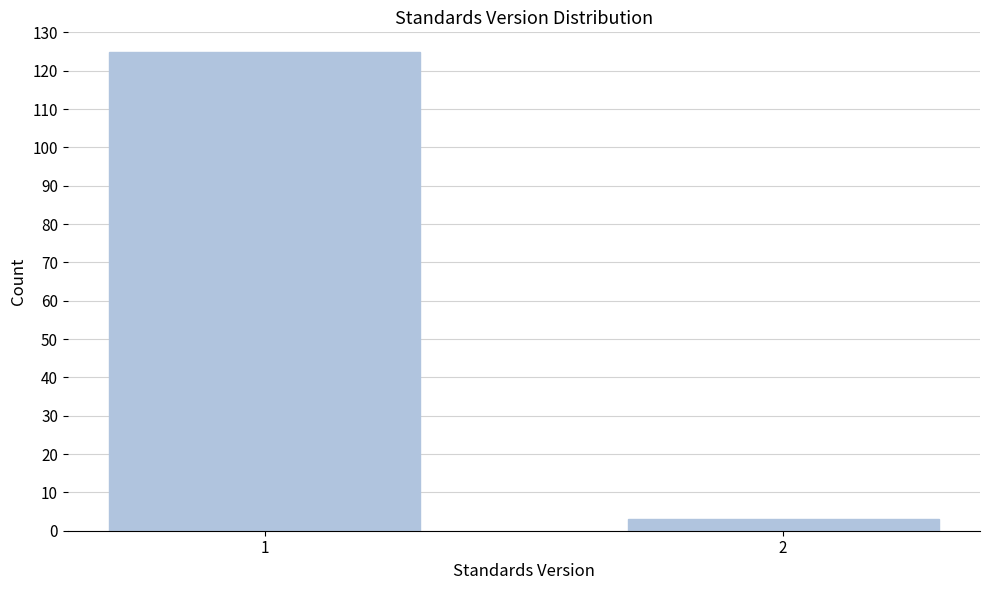

Reading left to right, transcribe all the data shown in this chart.

125	3